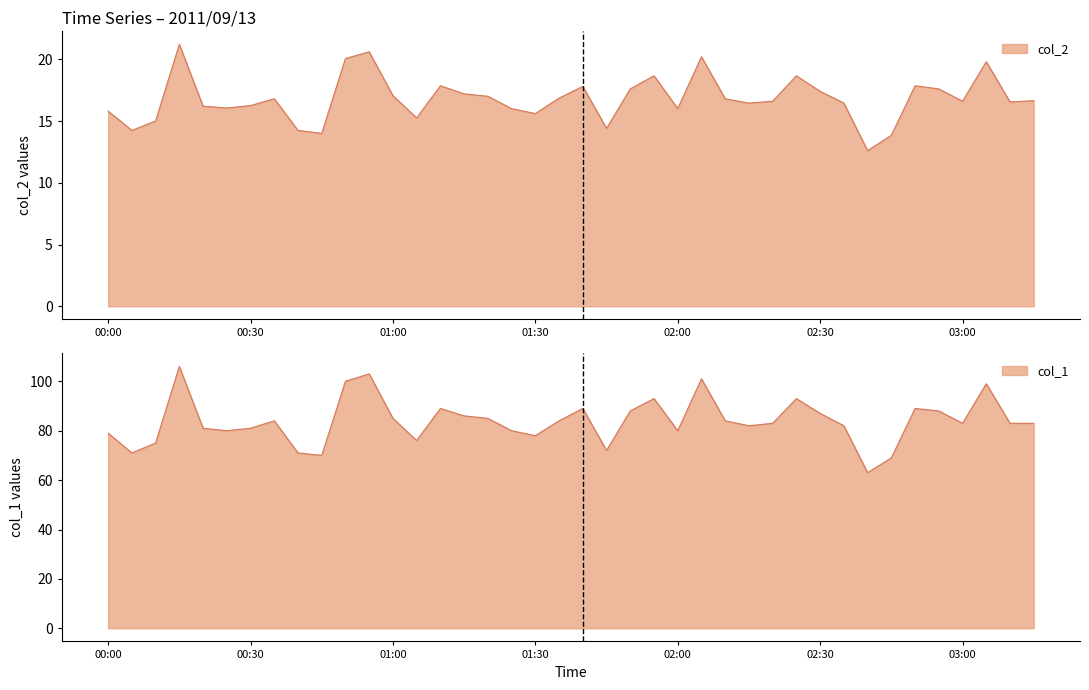

Does the chart have visible grid lines?

No